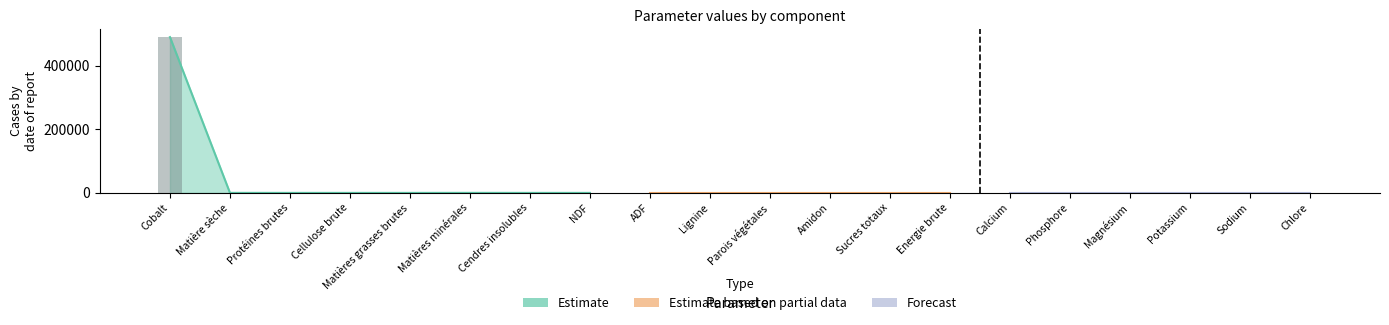

The value of Estimate at Matières grasses brutes is 0.0. True or false?

True